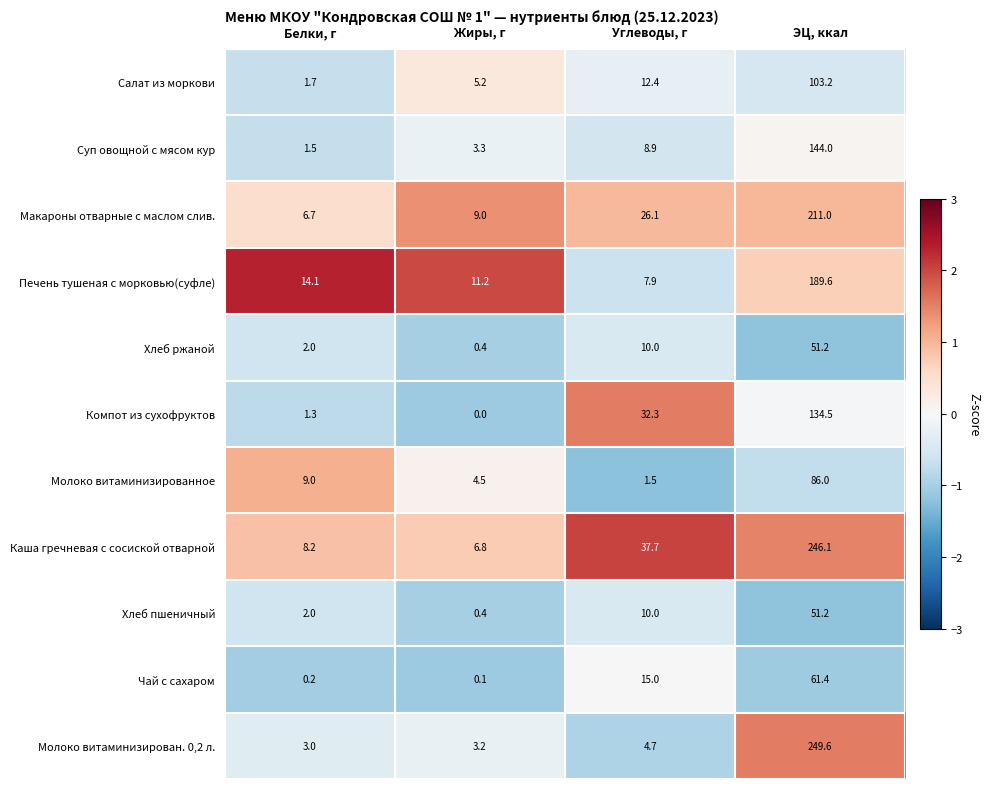

Between Жиры, г and ЭЦ, ккал, which series saw the biggest shift?

Молоко витаминизирован. 0,2 л.